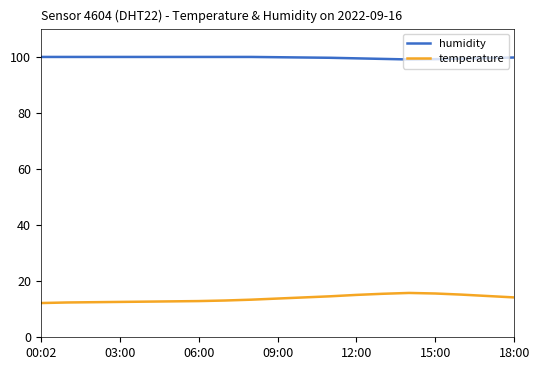

What is the greatest value displayed?

99.9